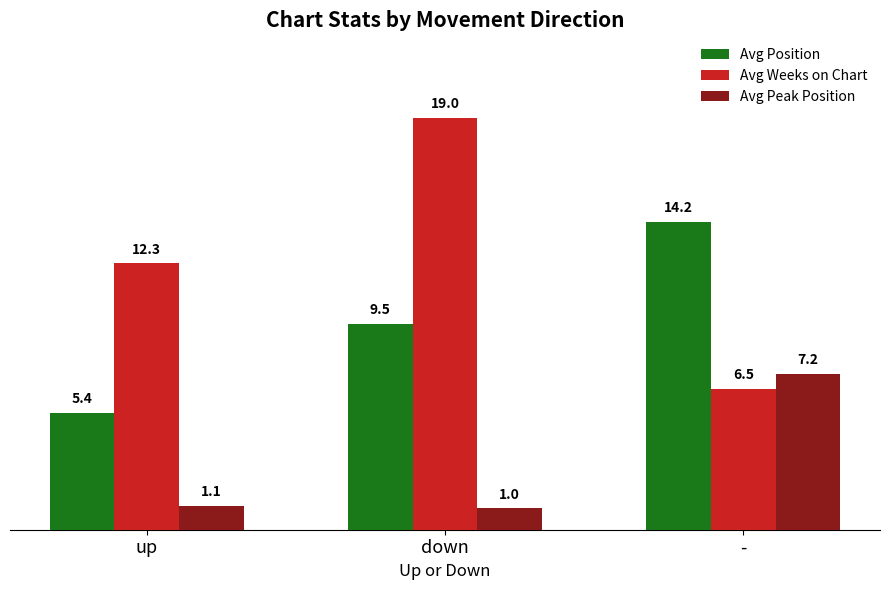

What is the difference between the highest and lowest values at down?

18.0